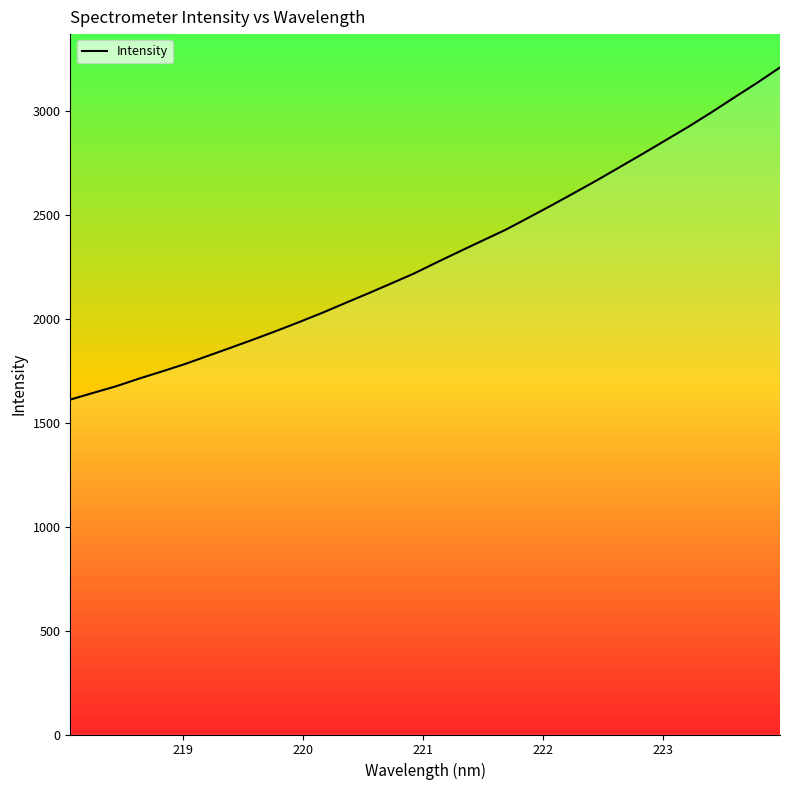

What is the minimum value shown in the chart?

1610.9